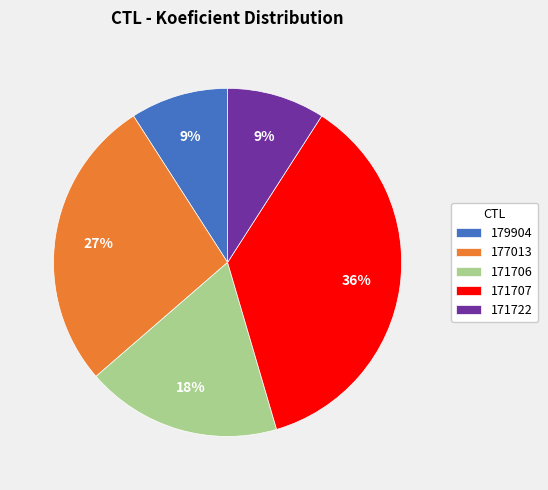

Which slice is the largest?

171707